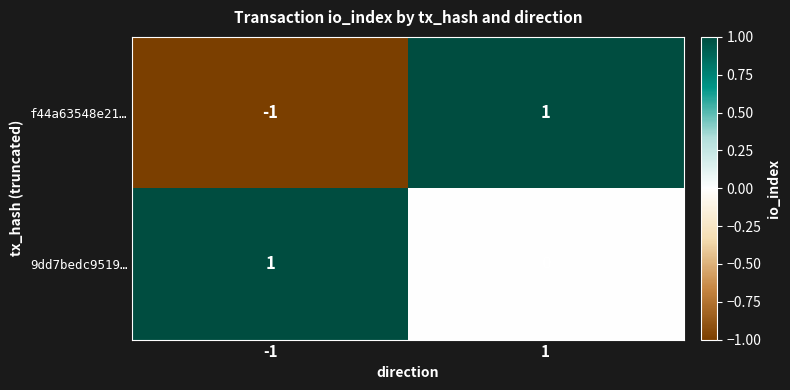

The value of 9dd7bedc9519… at -1 is 2. True or false?

False